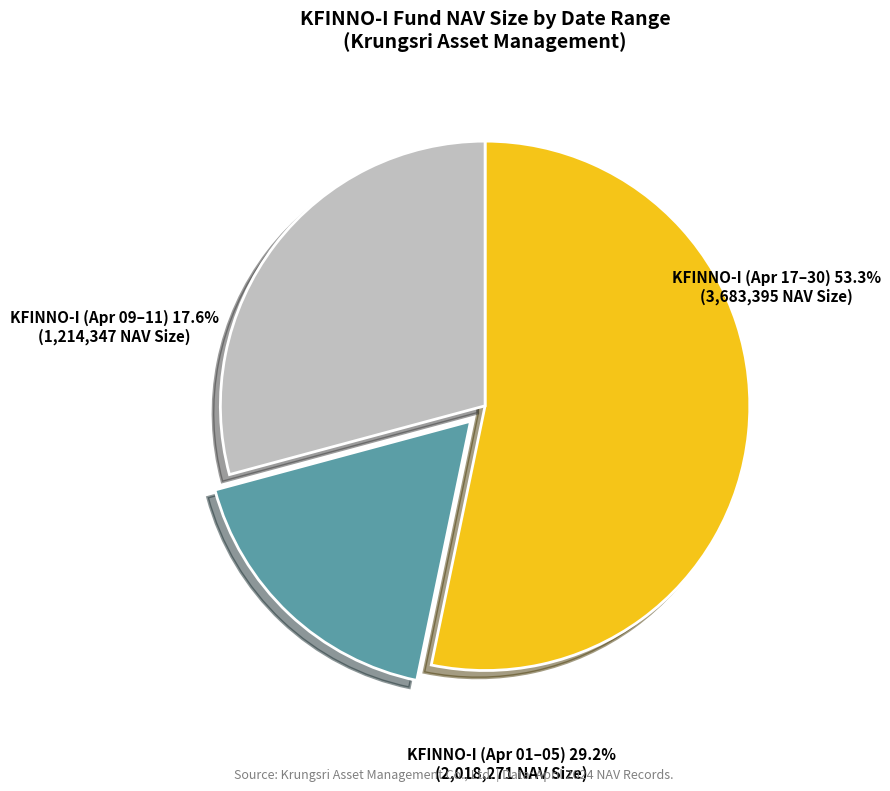

Is there any slice that represents more than half of the pie?

Yes